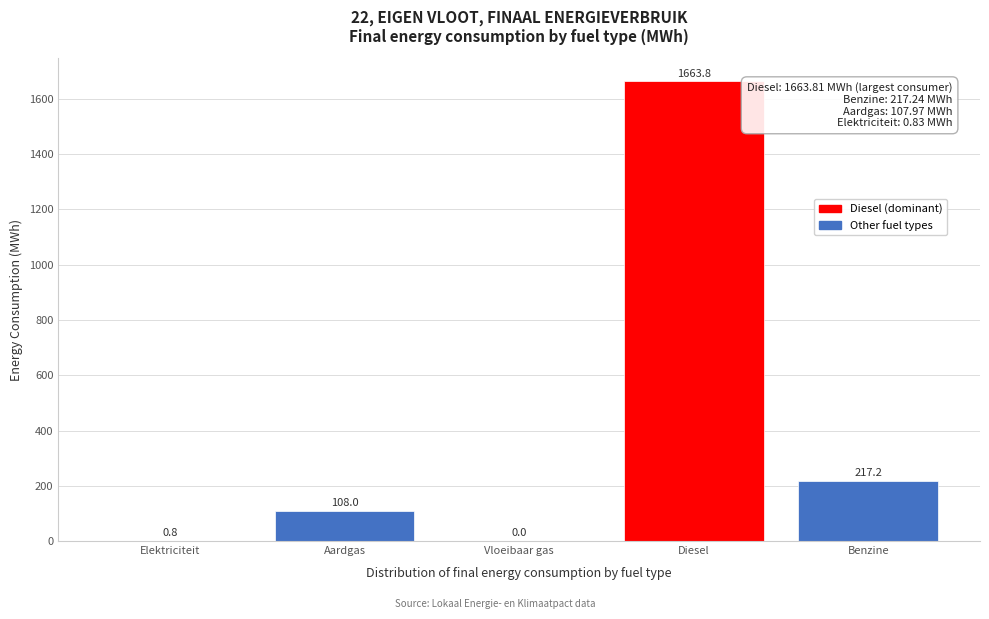

Reading left to right, transcribe all the data shown in this chart.

Elektriciteit=0.8	Aardgas=108.0	Vloeibaar gas=0.0	Diesel=1663.8	Benzine=217.2